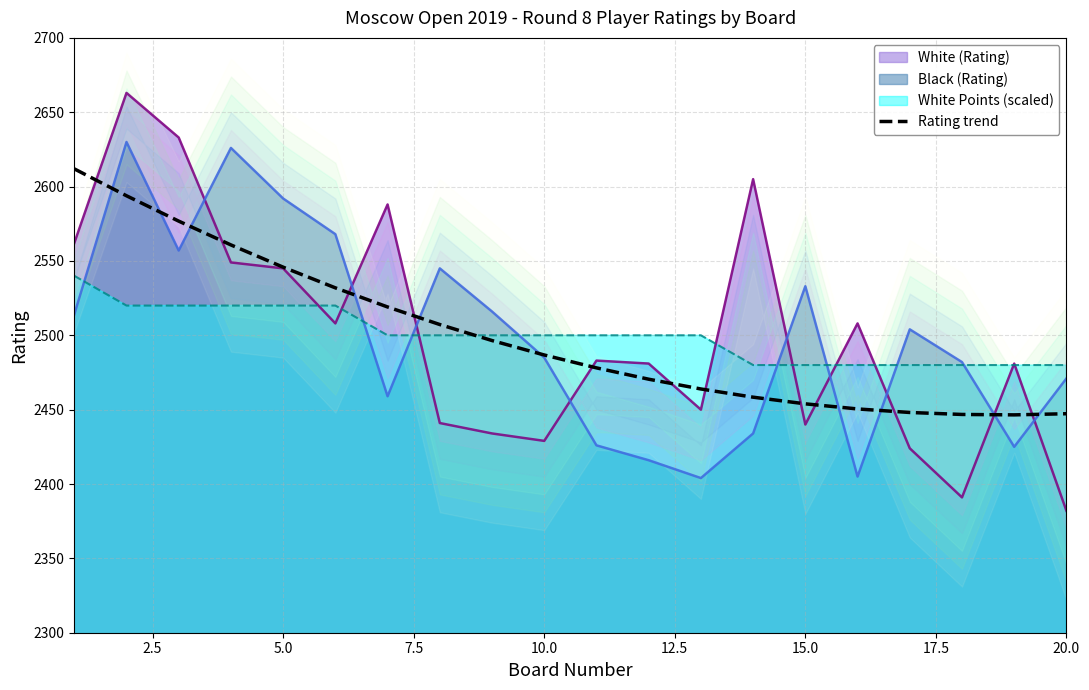

How many lines are shown in the chart?

1